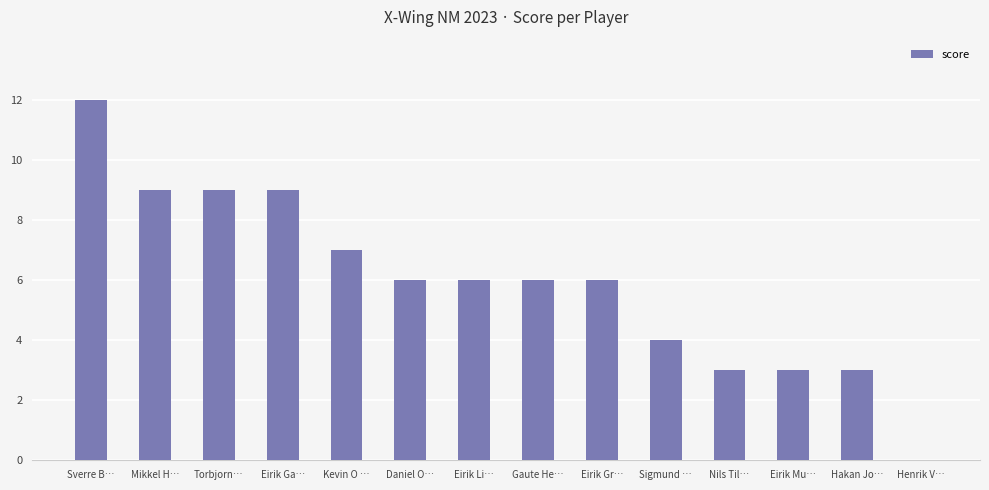

Which has a higher value, Eirik Li… or Sigmund …?

Eirik Li…